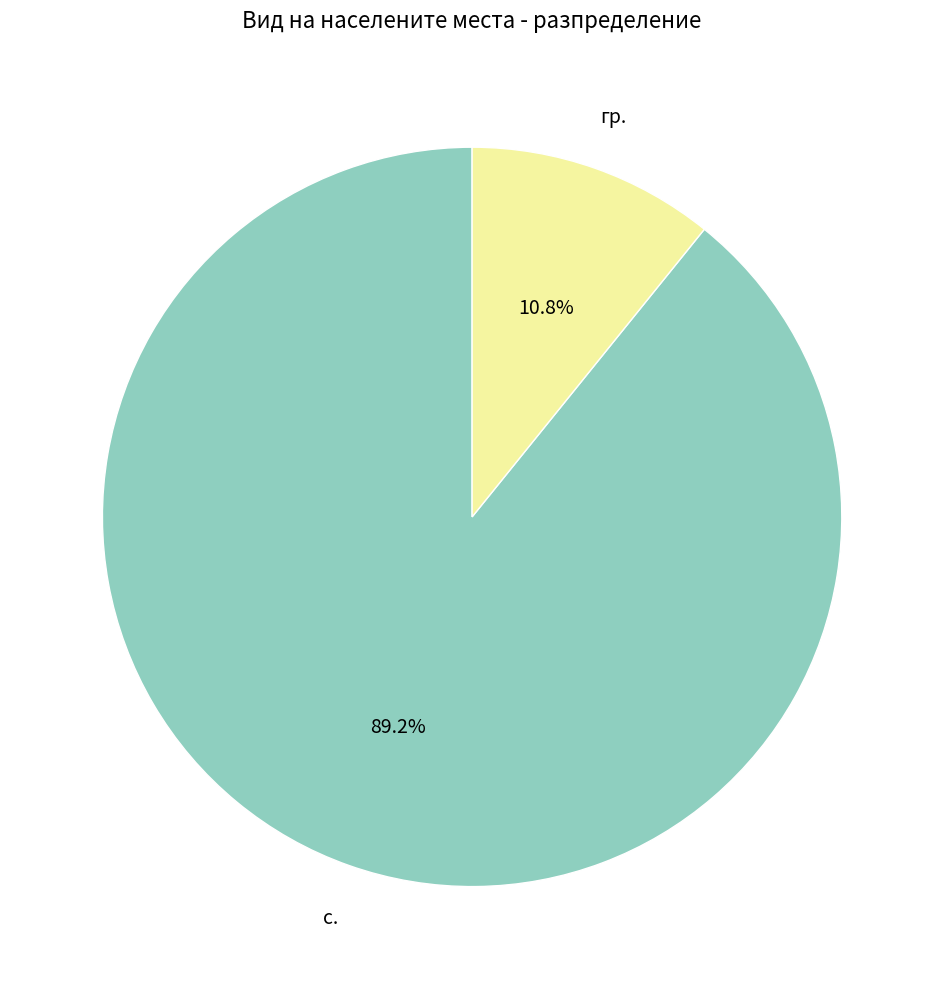

How many slices are in this pie chart?

2